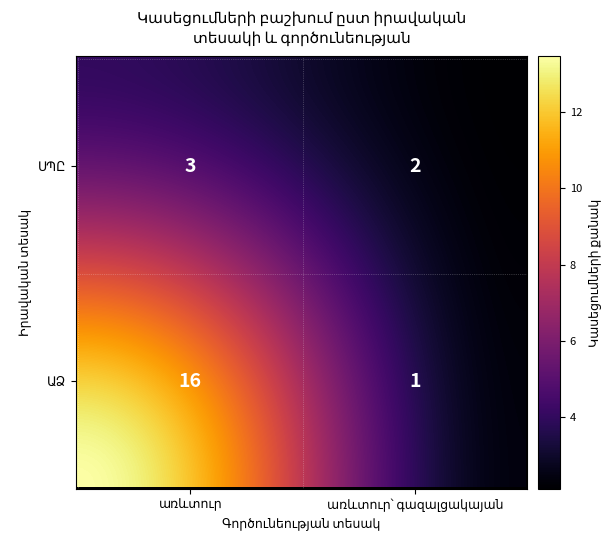

The ԱՁ series shows 0 at առևտուր՝ գազալցակայան. True or false?

False